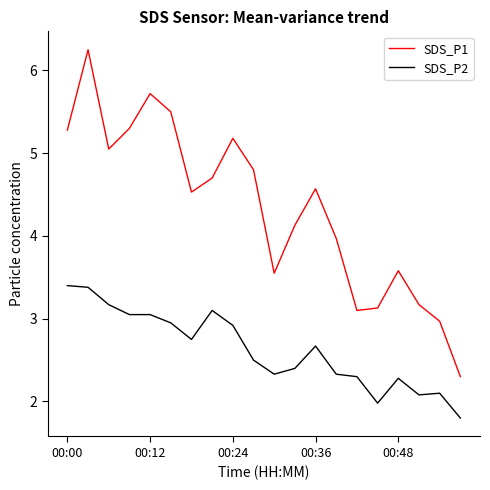

True or false: SDS_P2 has more than 2 points higher than both neighbors.

True